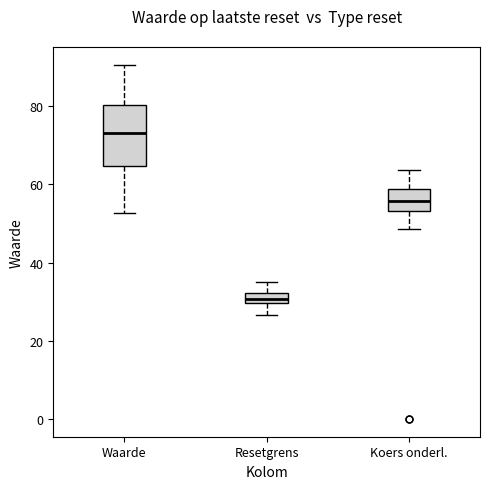

Where does the median line of the box for Koers onderl. sit on the y-axis? The values are not printed on the chart, so give them approximately, as read against the axis.

56